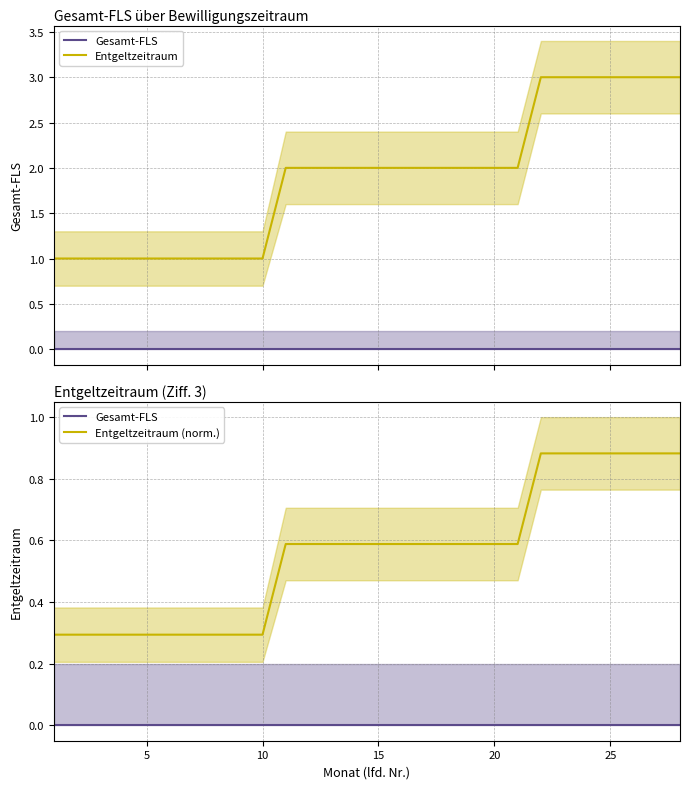

What is the difference between the maximum and second lowest values in the Entgeltzeitraum (norm.) series?

0.6